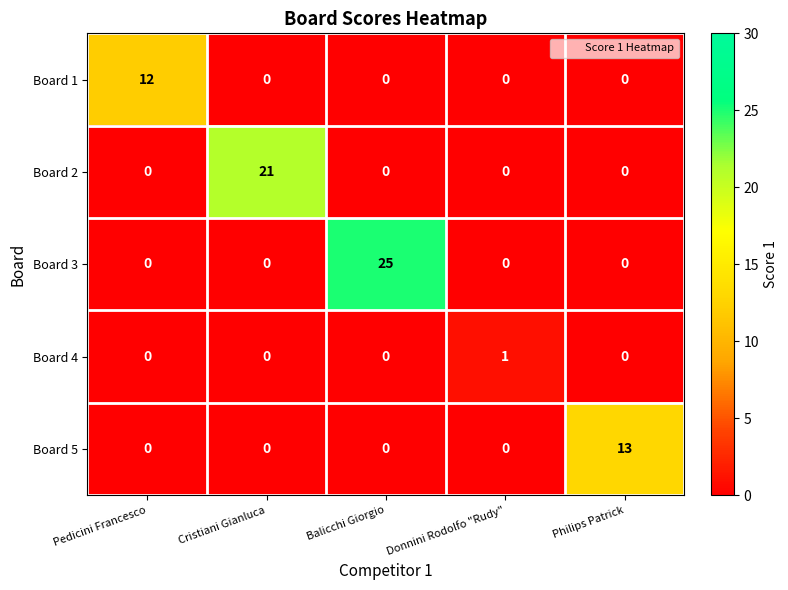

Reading right to left, transcribe all the data shown in this chart.

Board 1: 0	0	0	0	12
Board 2: 0	0	0	21	0
Board 3: 0	0	25	0	0
Board 4: 0	1	0	0	0
Board 5: 13	0	0	0	0